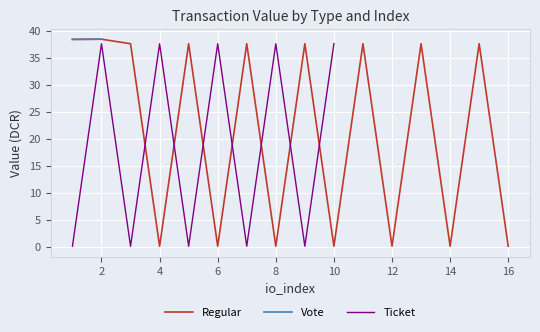

What is the value of the 9th point from the left?

37.6